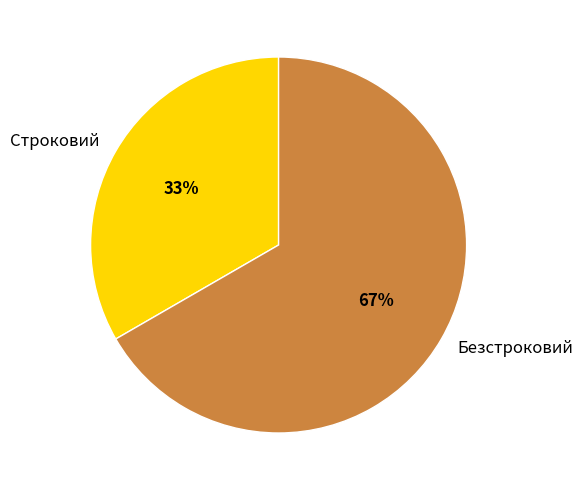

To the nearest percent, what is the combined percentage of Строковий and Безстроковий?

100%